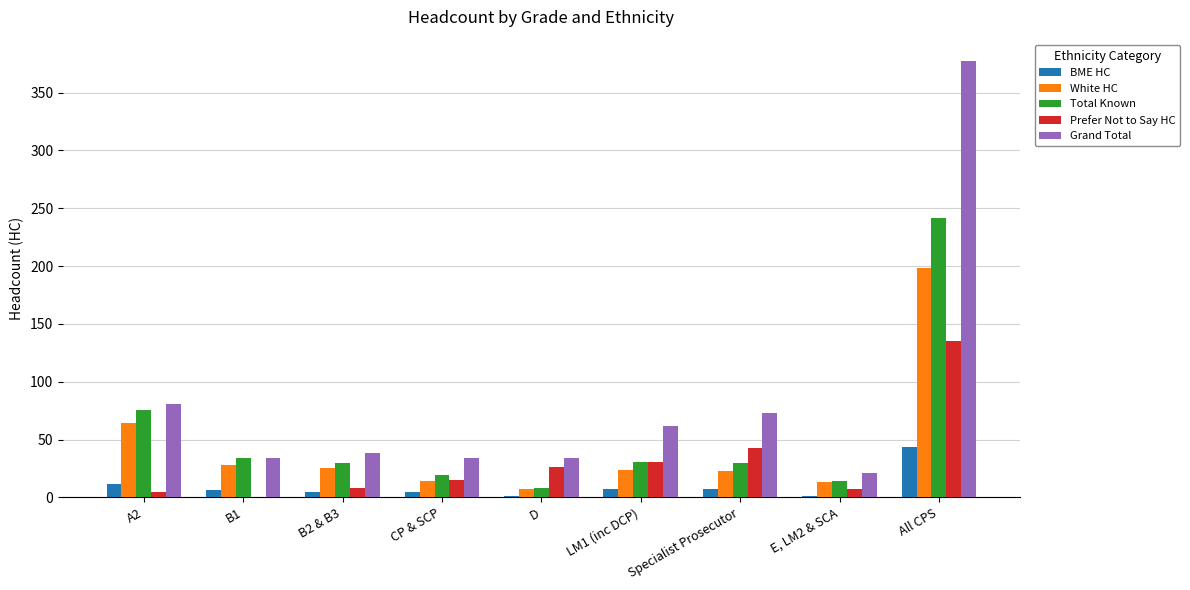

Which series changed the most between CP & SCP and All CPS?

Grand Total